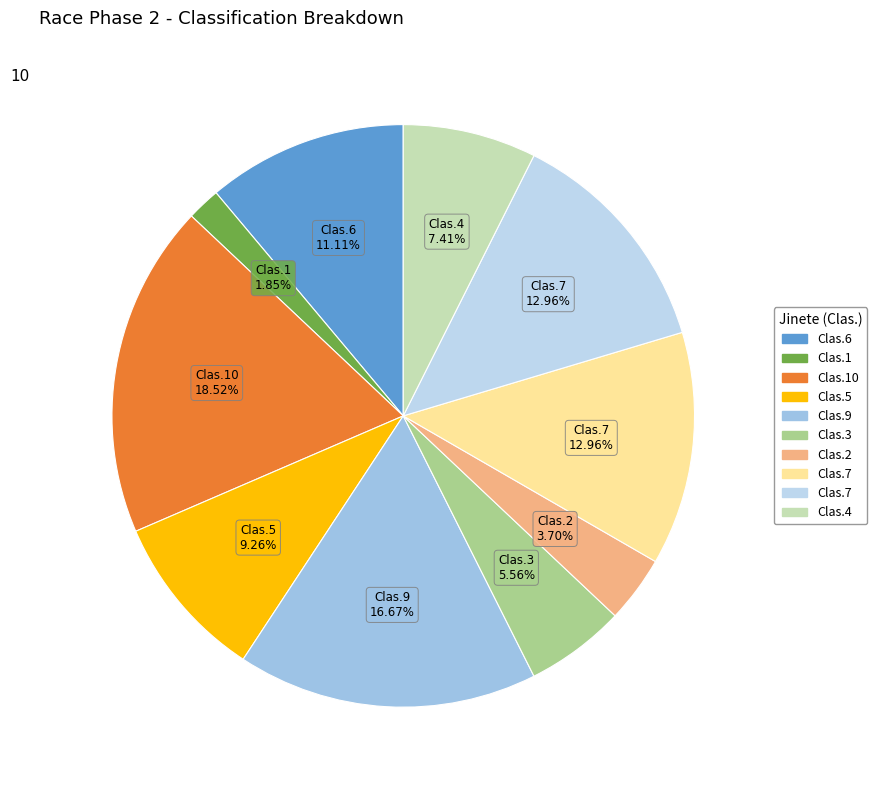

Count the number of slices in the pie.

10